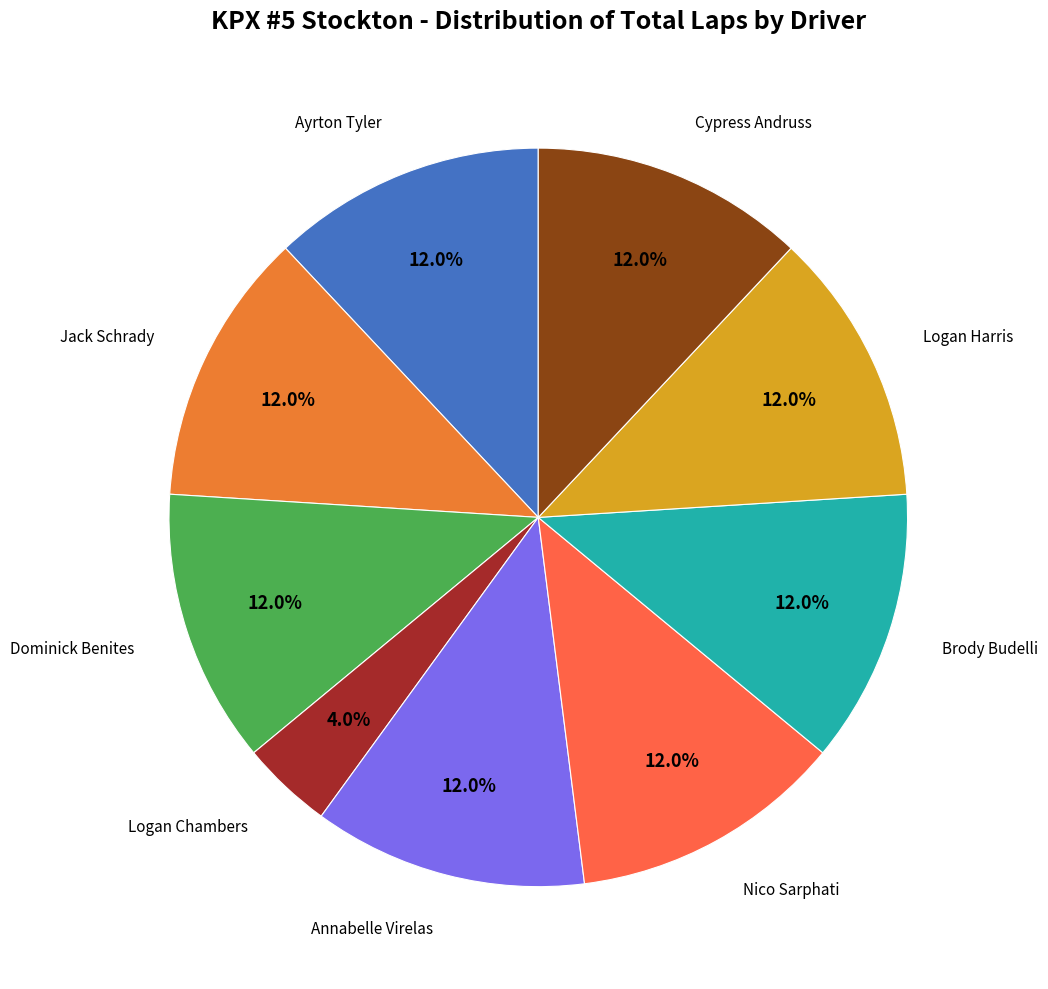

To the nearest percent, what is the average slice percentage?

11%